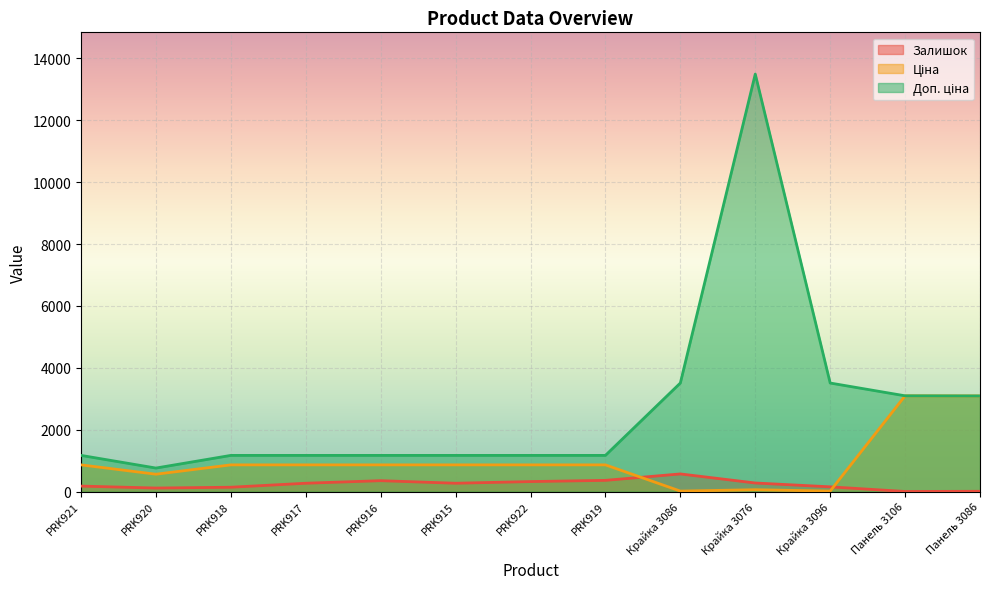

How many interior local peaks does the Ціна series have?

2